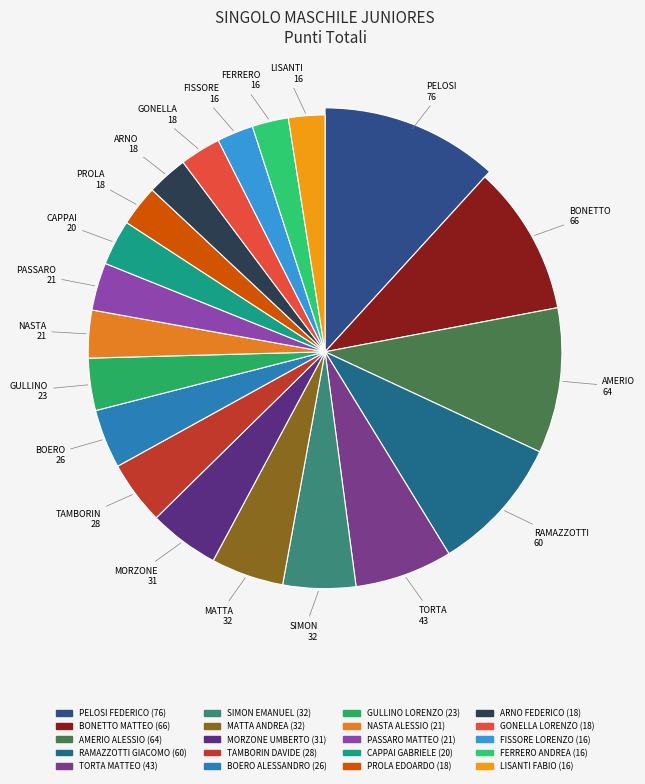

What is the ratio of the value at BOERO ALESSANDRO to the value at PASSARO MATTEO?

1.2